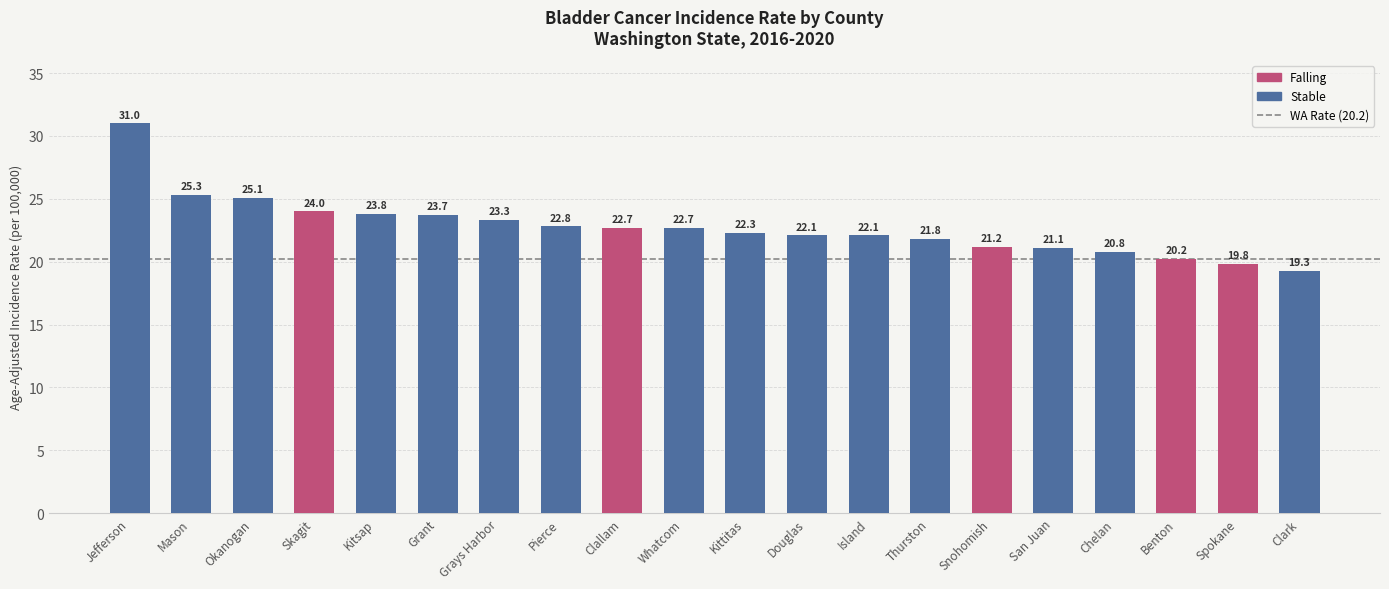

What is the label of the 2nd bar from the right?

Spokane